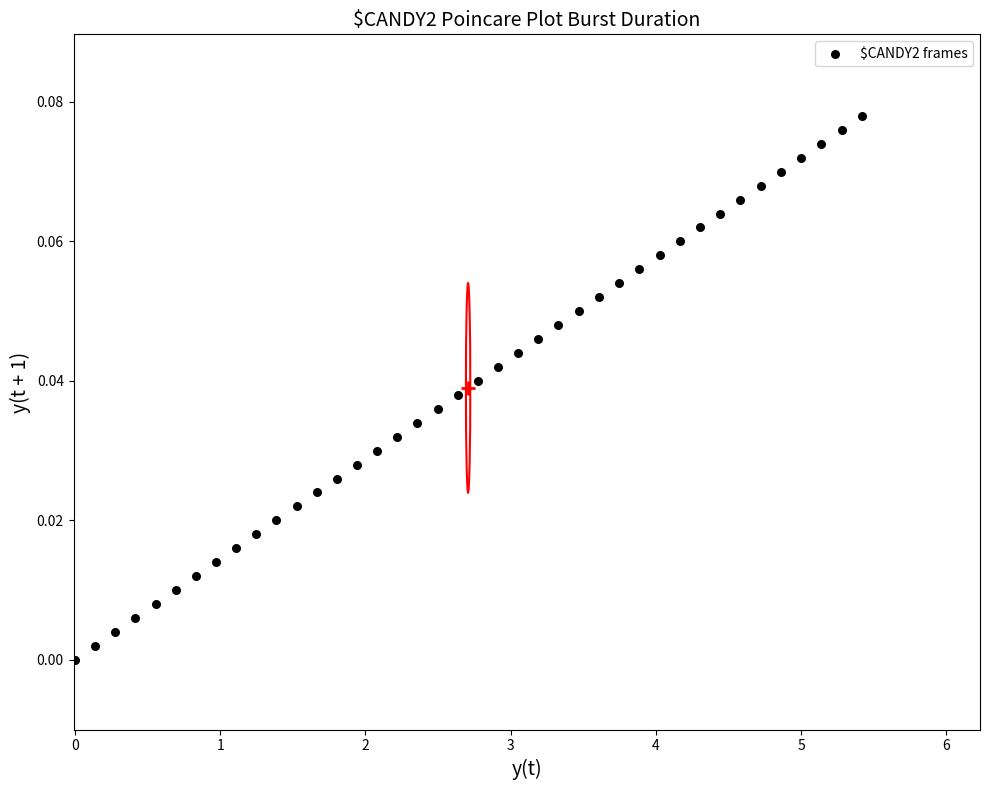

What is the range of X values (max minus min)?

5.4